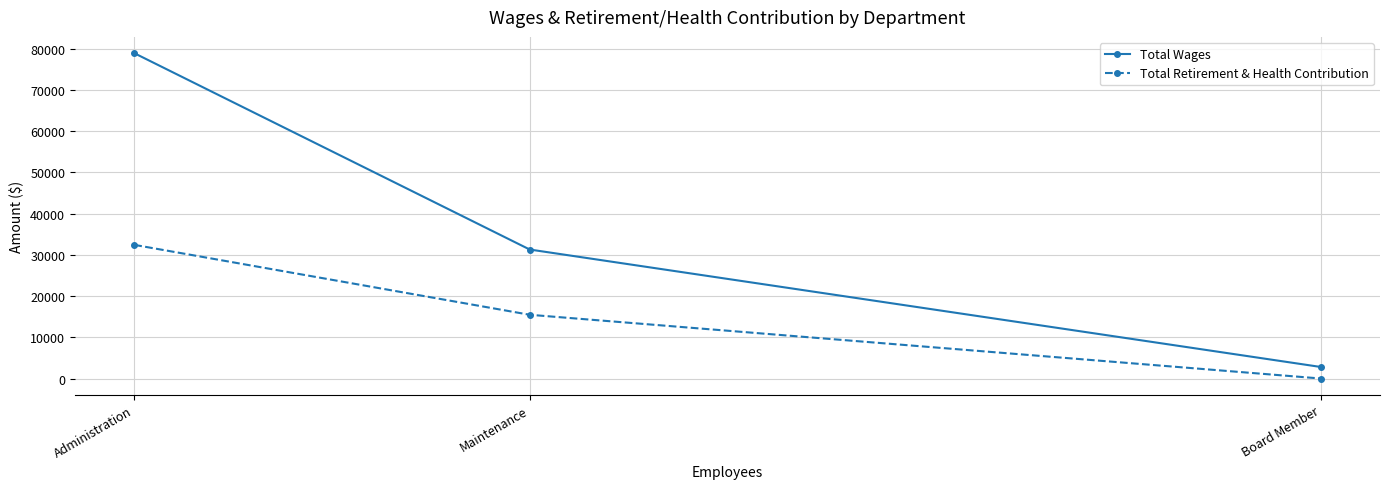

Which series has the largest total across all categories?

Total Wages